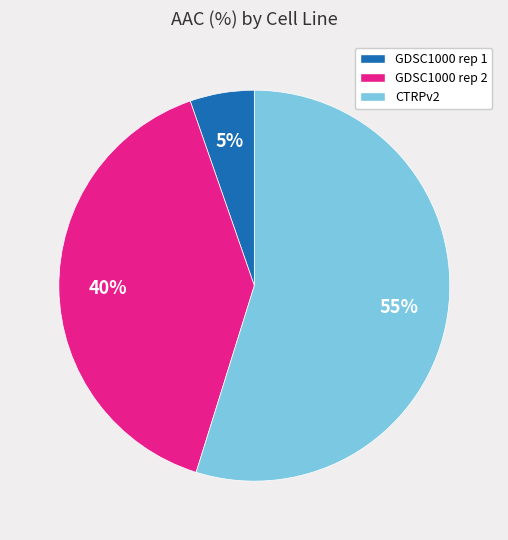

Which category has the biggest portion of the pie?

CTRPv2